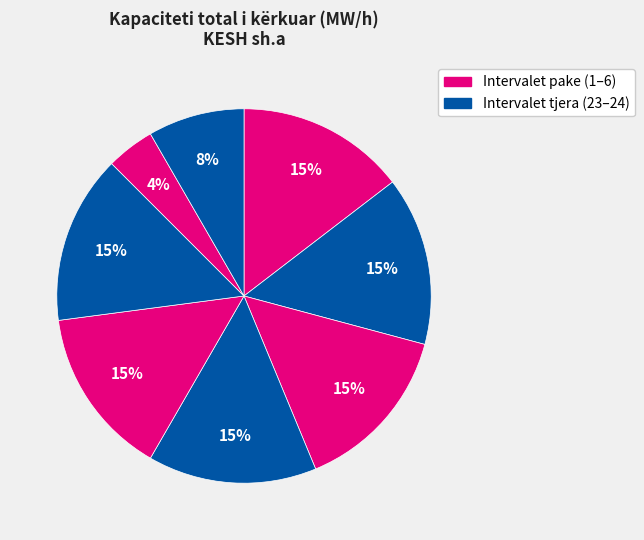

How many slices are in this pie chart?

8